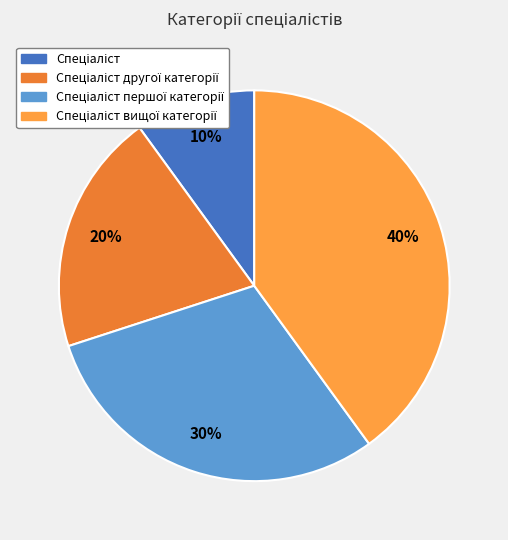

Is there a majority slice in this chart?

No